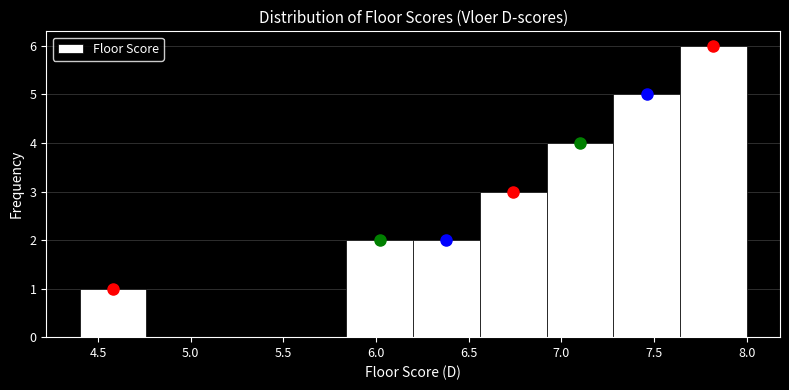

Reading left to right, transcribe this chart: for each bar, give the range it covers on the x-axis and its height. Neither the bar edges nor the heights are printed on the chart, so give them approximately, as read against the axes.

4.40 to 4.76: 1
4.76 to 5.12: 0
5.12 to 5.48: 0
5.48 to 5.84: 0
5.84 to 6.20: 2
6.20 to 6.56: 2
6.56 to 6.92: 3
6.92 to 7.28: 4
7.28 to 7.64: 5
7.64 to 8.00: 6